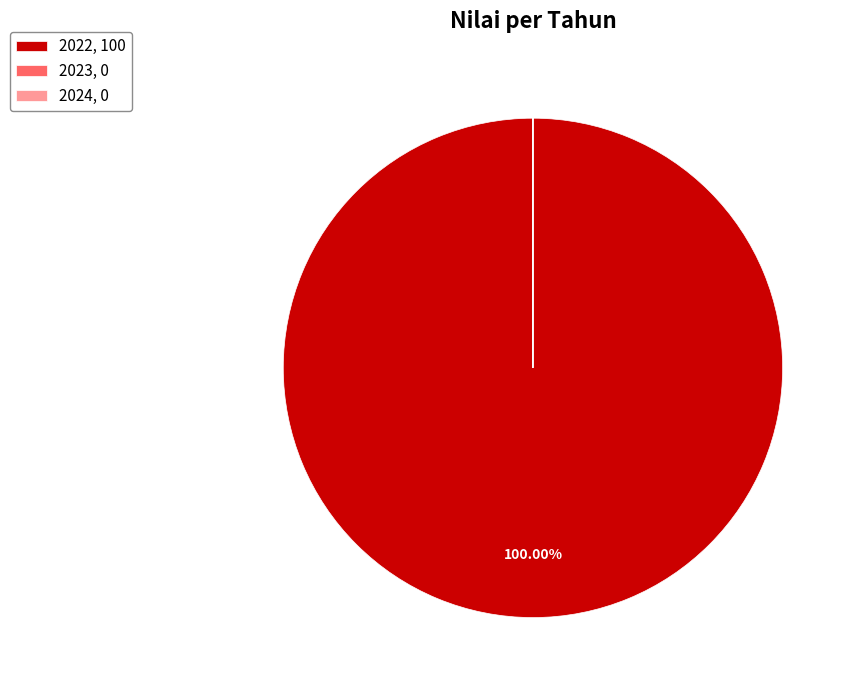

The 2022 slice represents 88% of the pie. True or false?

False